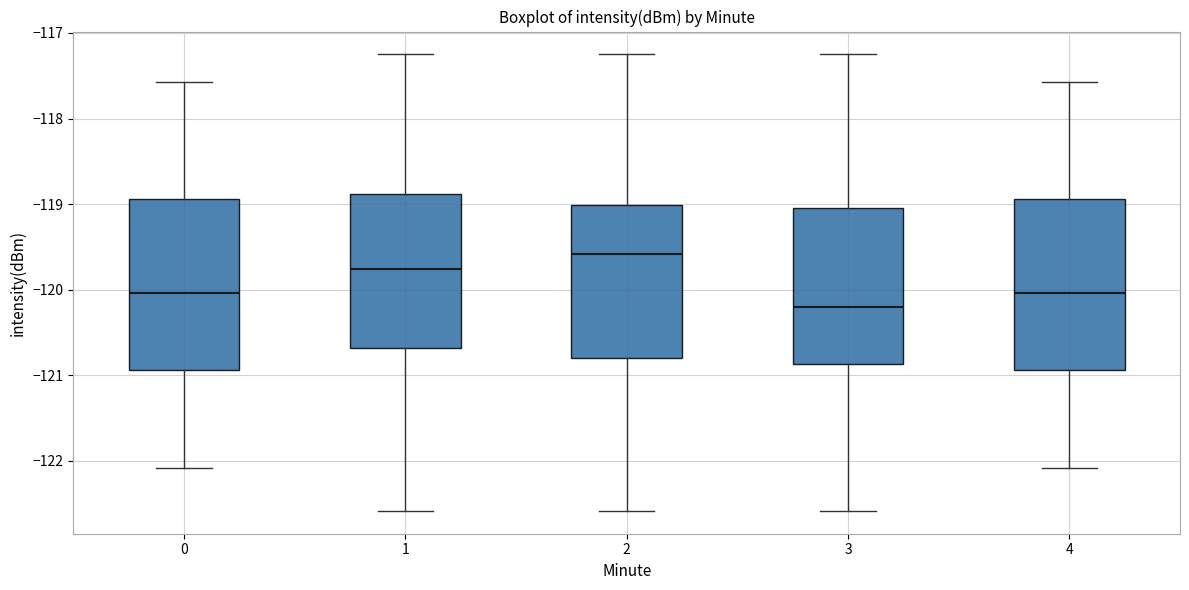

Reading left to right, transcribe this box plot: for each box, give where its median line is, the range the box spans, and where its two whiskers end, as read against the y-axis. The values are not printed on the chart, so give them approximately, as read against the axis.

0: median -120.0, box -120.9 to -118.9, whiskers -122.1 to -117.6
1: median -119.8, box -120.7 to -118.9, whiskers -122.6 to -117.3
2: median -119.6, box -120.8 to -119.0, whiskers -122.6 to -117.3
3: median -120.2, box -120.9 to -119.1, whiskers -122.6 to -117.3
4: median -120.0, box -120.9 to -118.9, whiskers -122.1 to -117.6